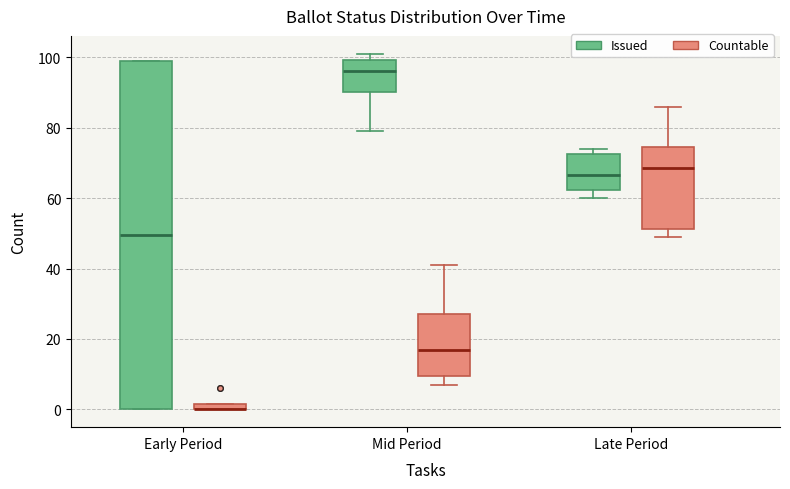

Where is the lower edge of the box for Mid Period (Countable) on the y-axis? The values are not printed on the chart, so give them approximately, as read against the axis.

10